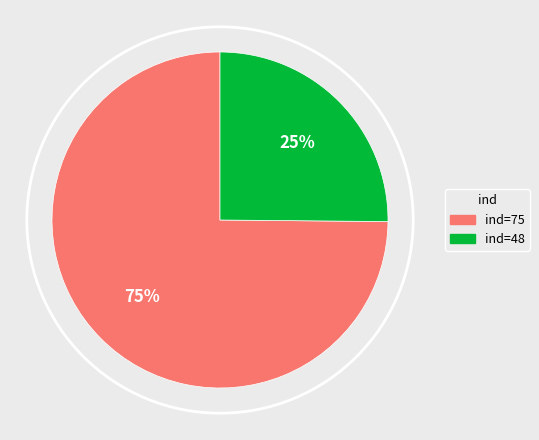

Is there a majority slice in this chart?

Yes